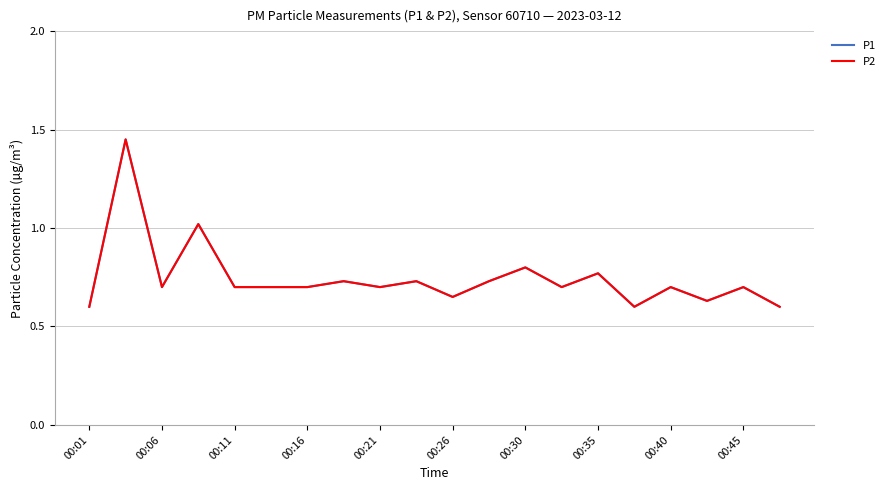

What is the minimum value for P1?

0.6